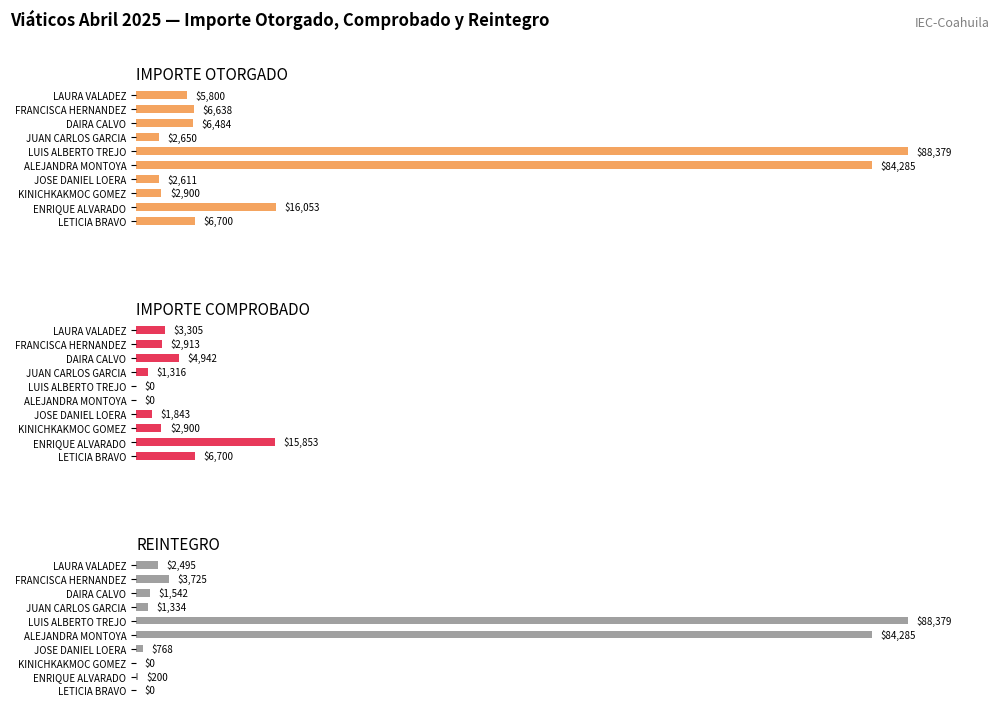

How many groups of bars are there?

10